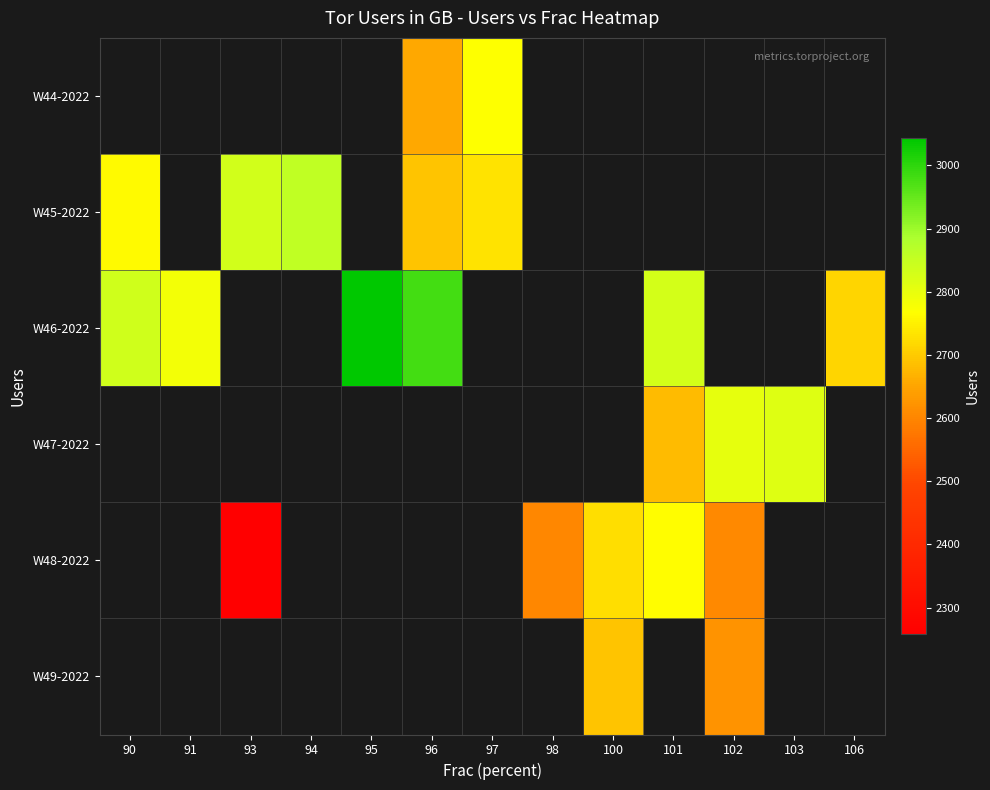

Is the value of W44-2022 at 90 greater than the value of W45-2022 at 98?

No